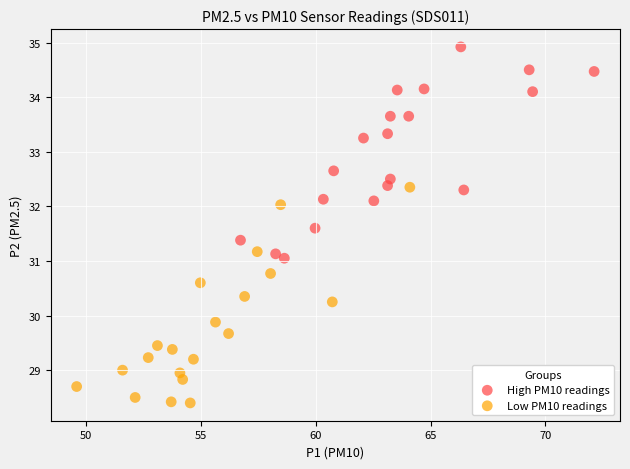

Which series contains the lowest Y value?

Low PM10 readings